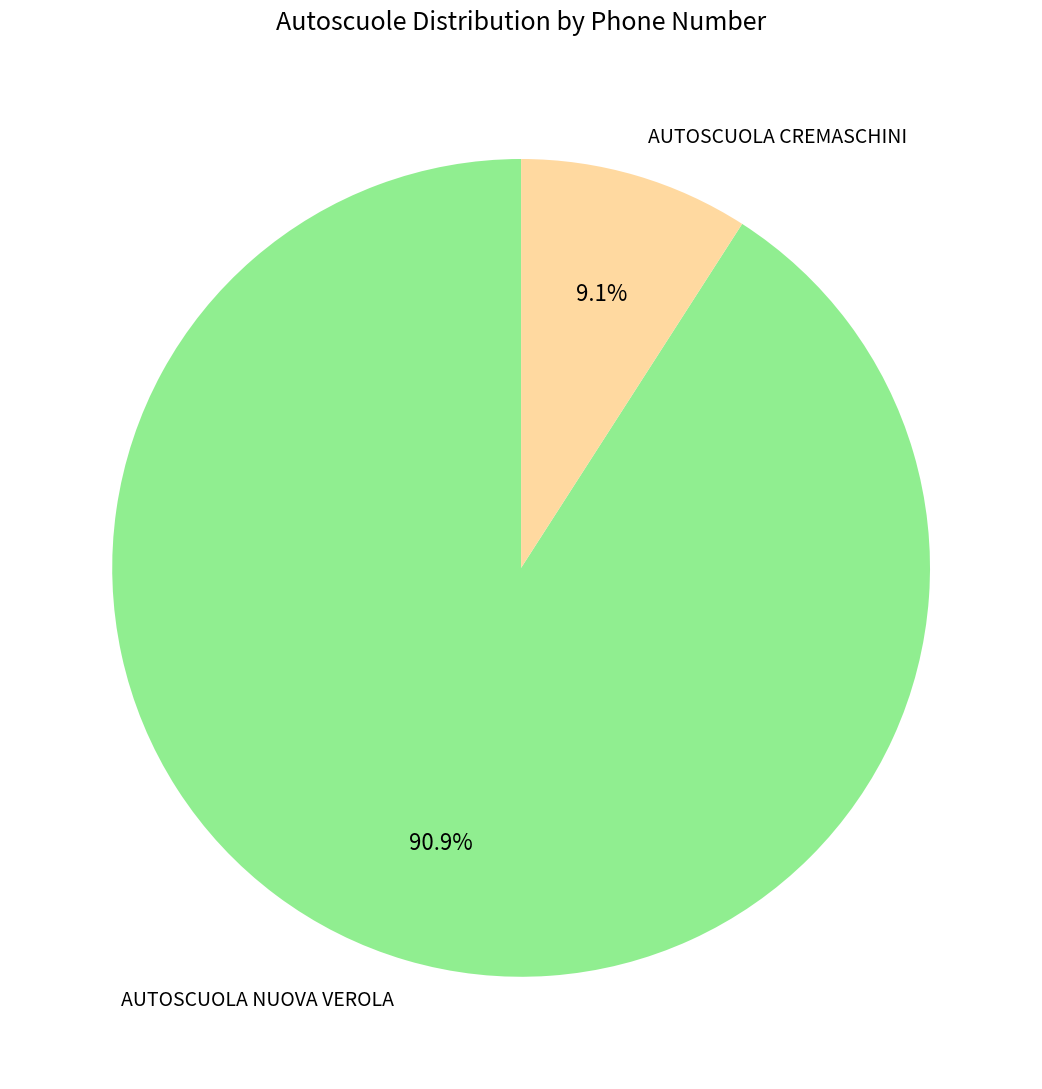

Combined, what portion of the pie is AUTOSCUOLA CREMASCHINI and AUTOSCUOLA NUOVA VEROLA?

100.0%